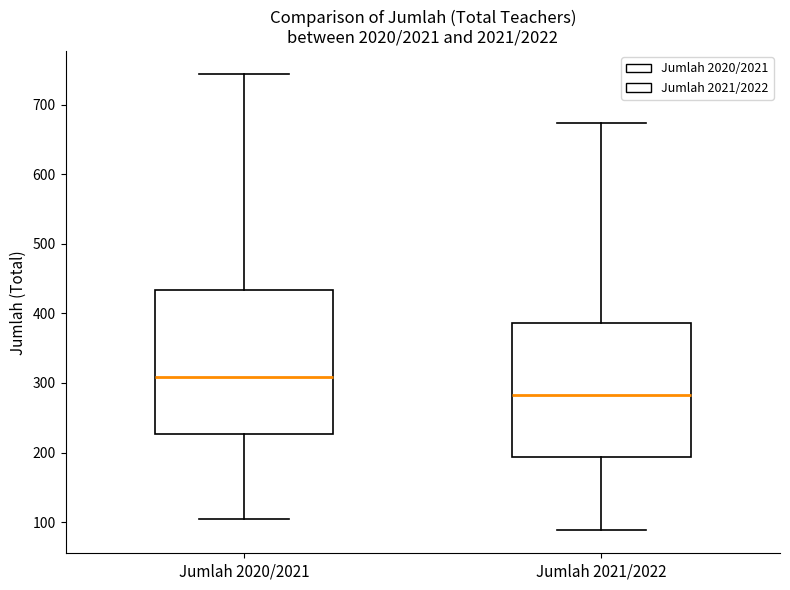

Reading left to right, read every box against the y-axis: the position of its median line, the range the box covers, and the ends of its whiskers. The values are not printed on the chart, so give them approximately, as read against the axis.

Jumlah 2020/2021: median 310, box 230 to 430, whiskers 100 to 740
Jumlah 2021/2022: median 280, box 190 to 390, whiskers 90 to 670